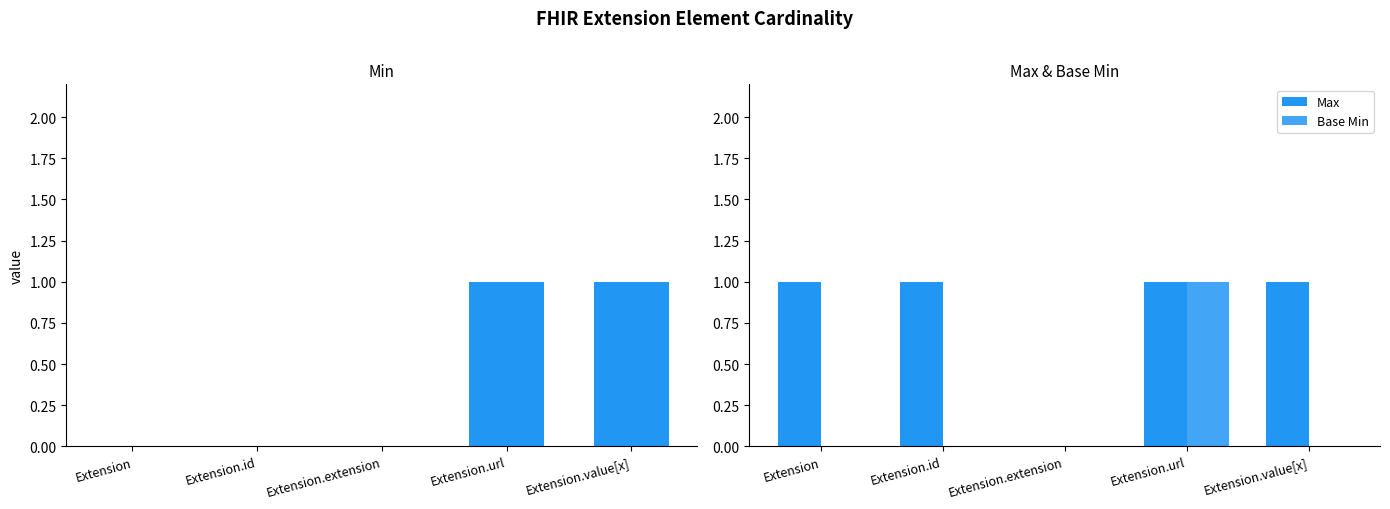

At which label does Base Min reach its peak?

Extension.url